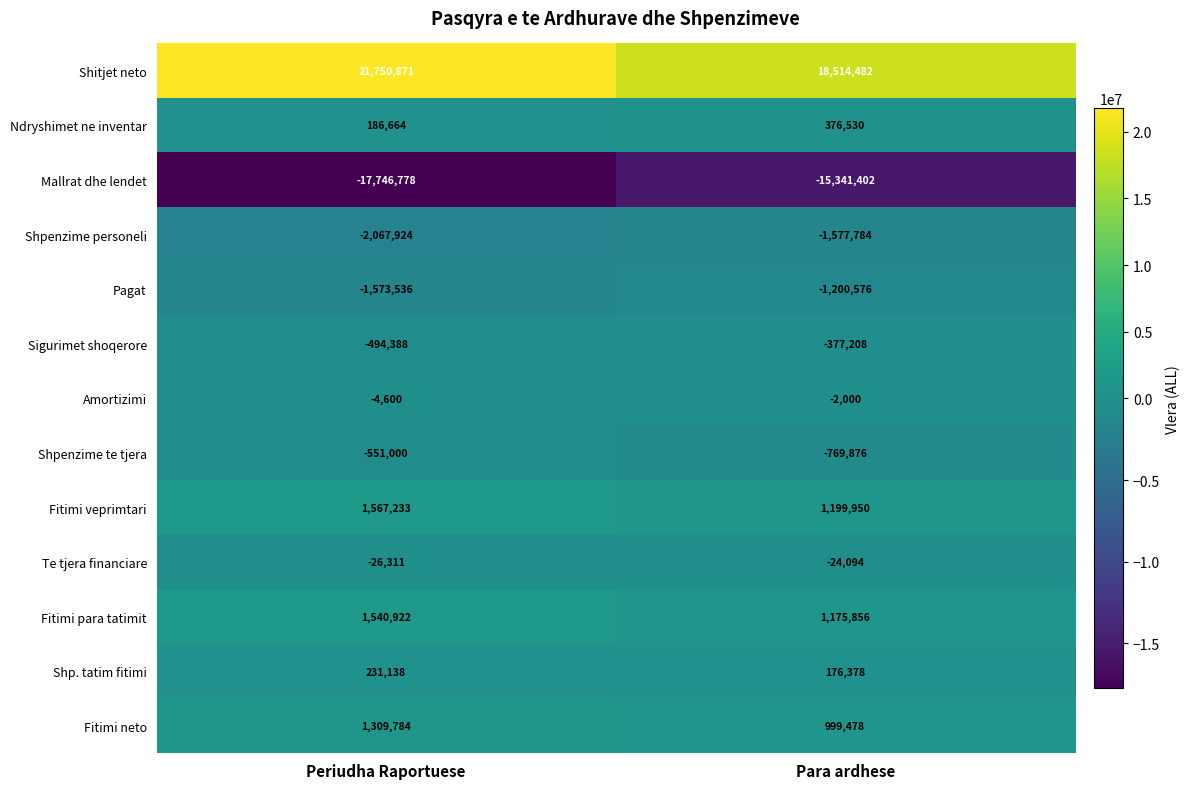

Rank the series at Periudha Raportuese from lowest to highest value.

Mallrat dhe lendet, Shpenzime personeli, Pagat, Shpenzime te tjera, Sigurimet shoqerore, Te tjera financiare, Amortizimi, Ndryshimet ne inventar, Shp. tatim fitimi, Fitimi neto, Fitimi para tatimit, Fitimi veprimtari, Shitjet neto